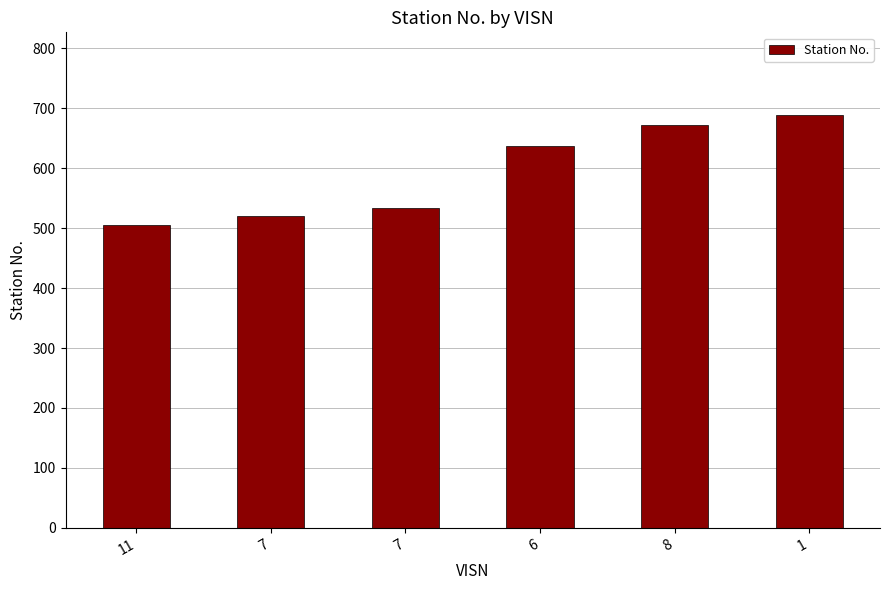

What is the label of the 1st bar from the right?

1